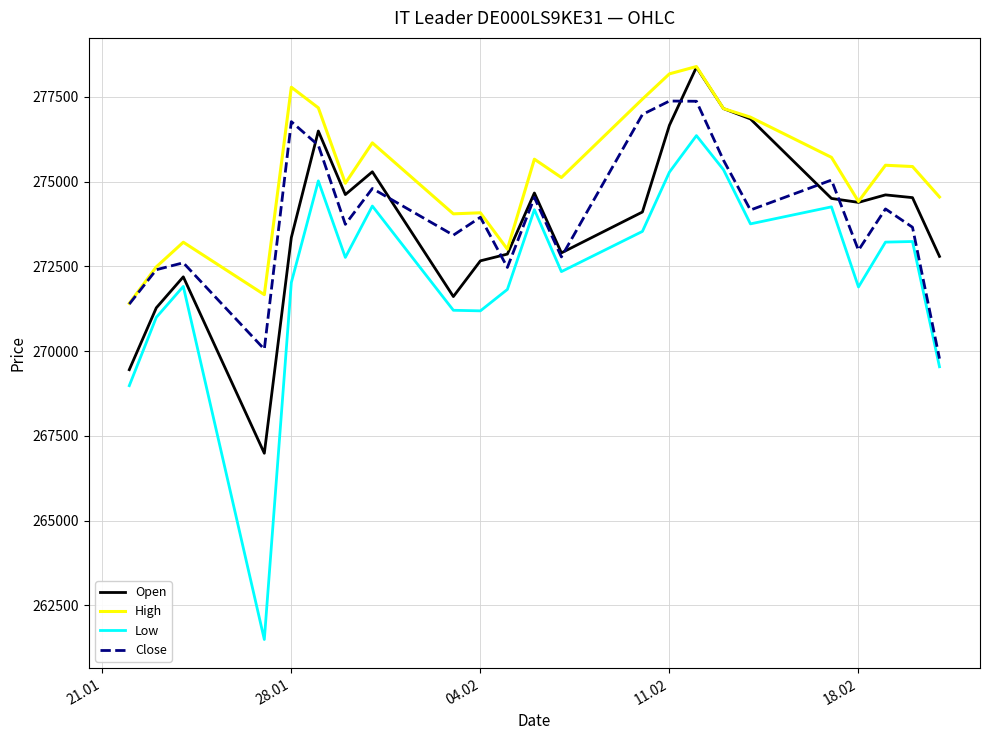

True or false: Low and High cross at least once.

False